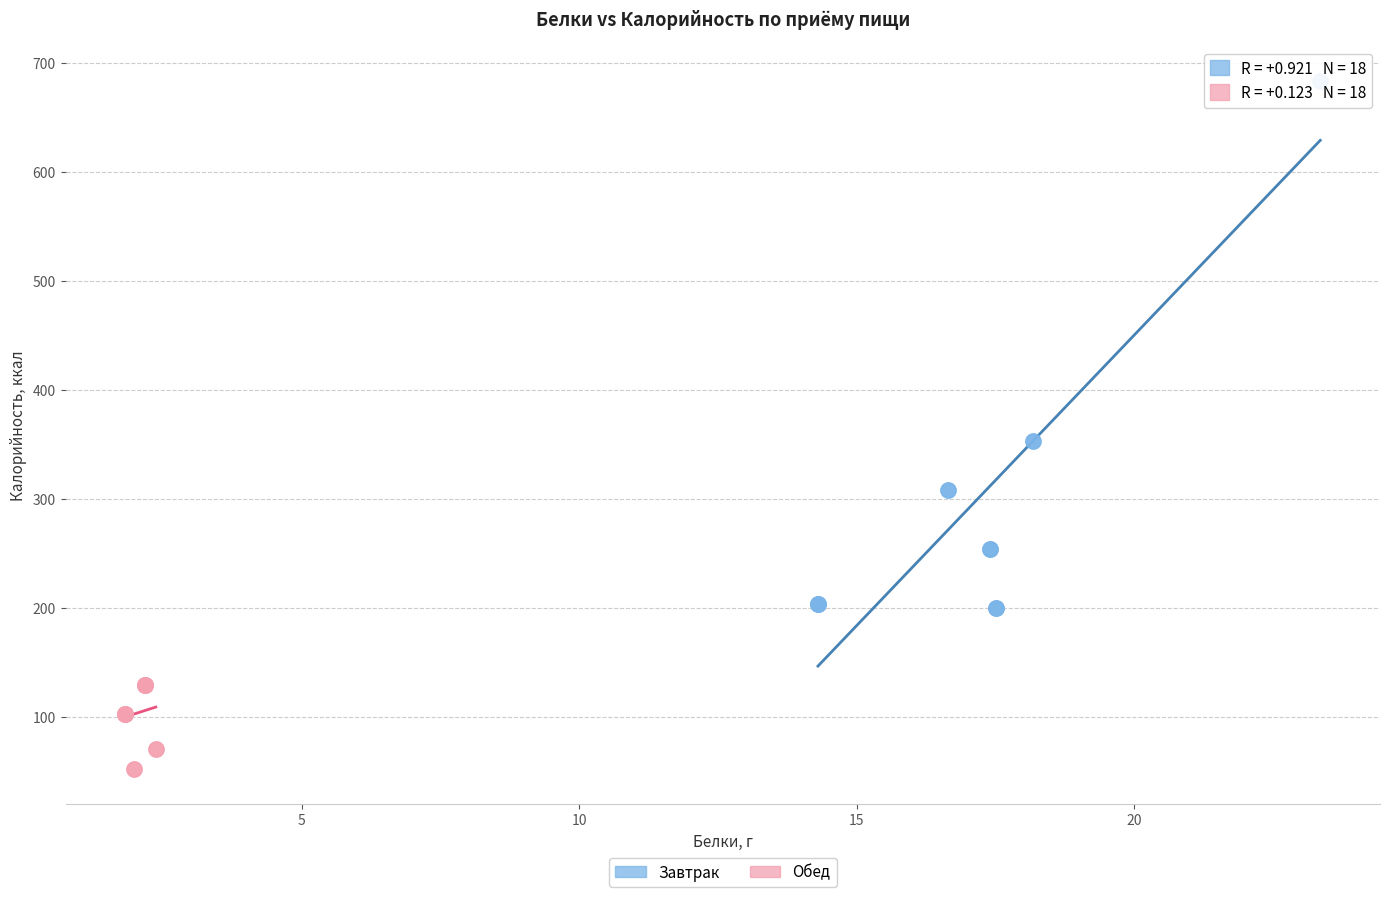

Which series has the widest spread of Y values?

Завтрак